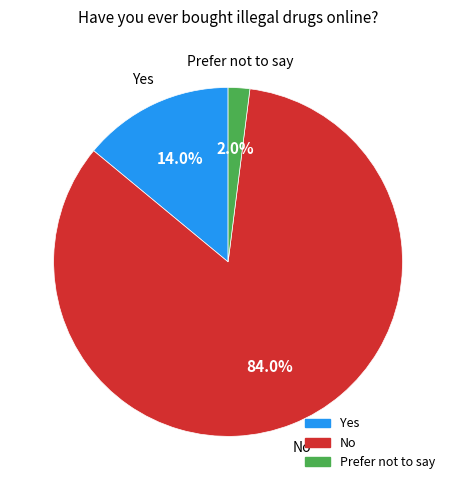

To the nearest percent, what is the average slice percentage?

33%